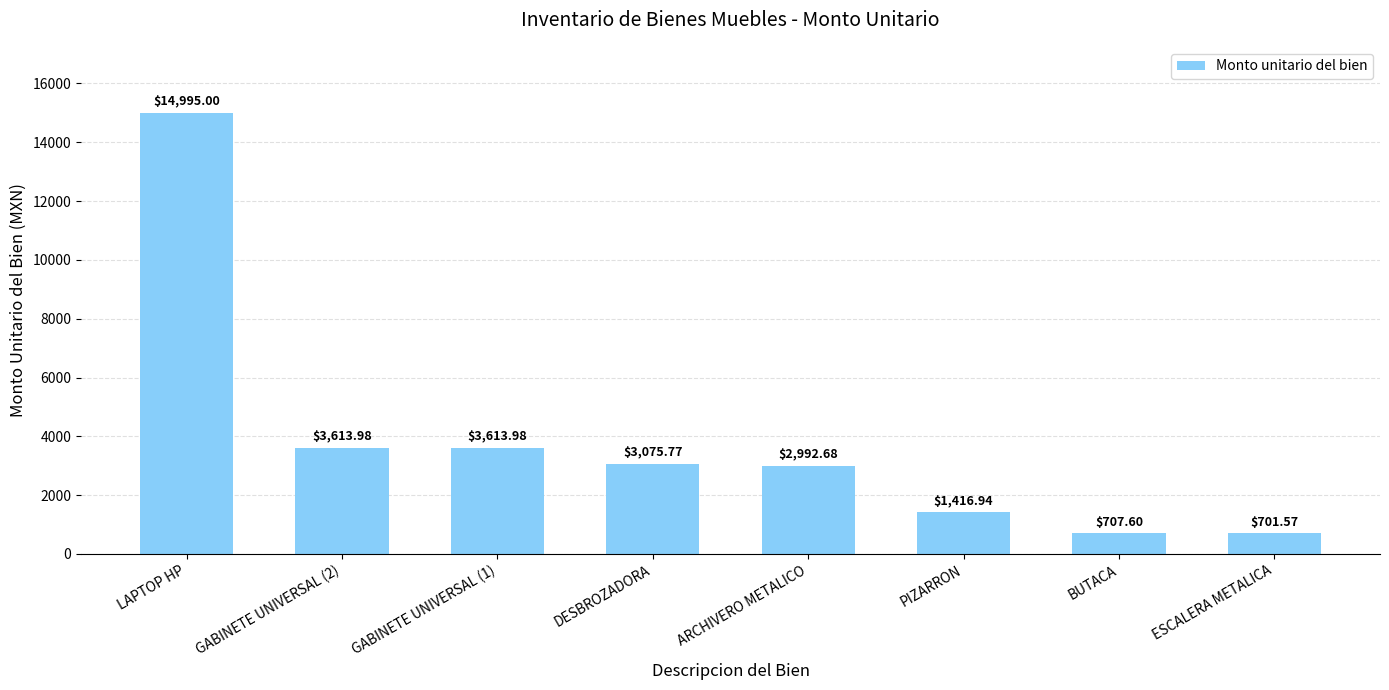

Between ESCALERA METALICA and LAPTOP HP, which is larger?

LAPTOP HP